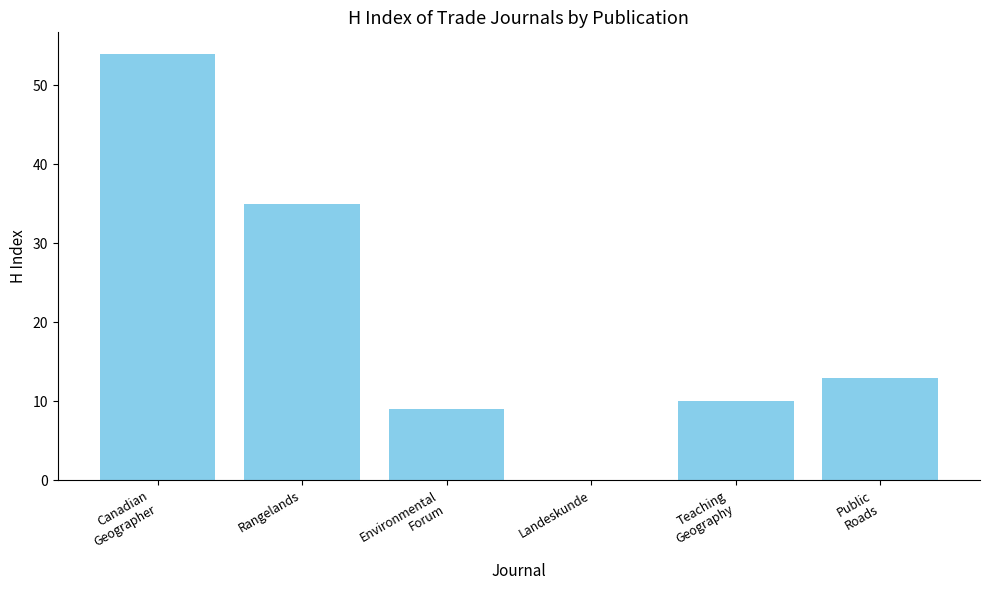

At which label is the value closest to 27?

Rangelands